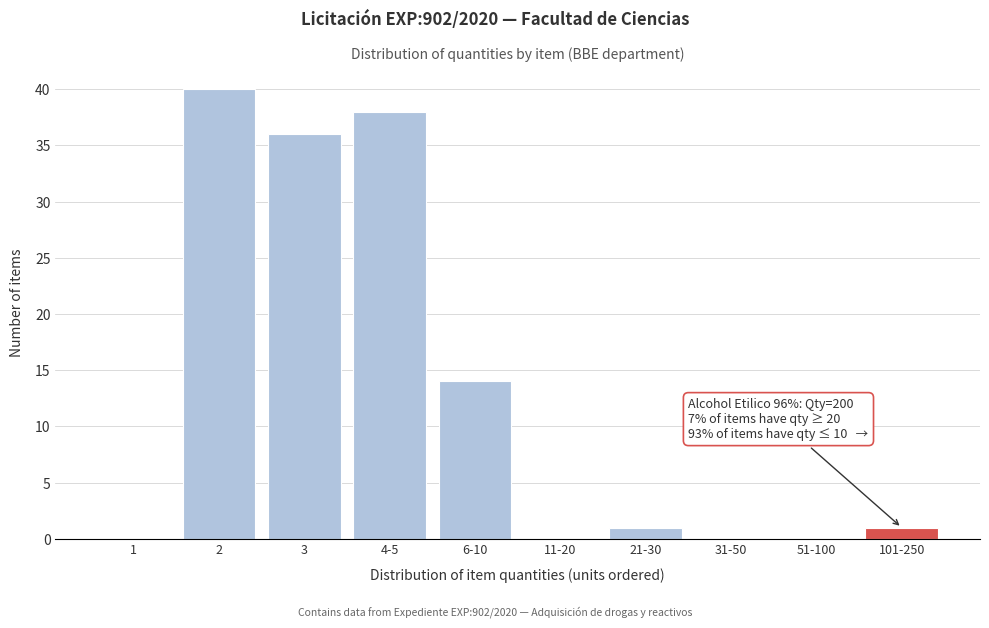

Reading left to right, transcribe all the data shown in this chart.

1=0	2=40	3=36	4-5=38	6-10=14	11-20=0	21-30=1	31-50=0	51-100=0	101-250=1